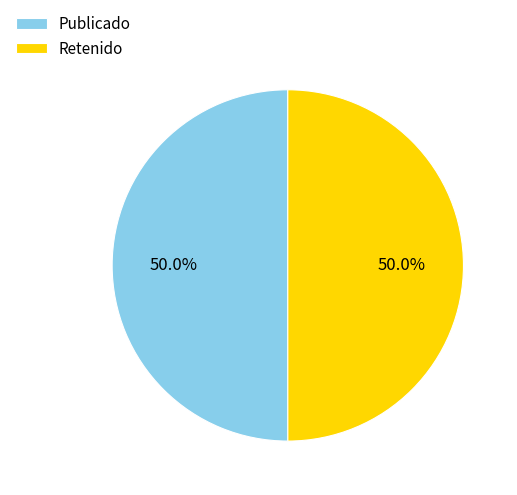

What is the ratio of the value at Publicado to the value at Retenido?

1.0